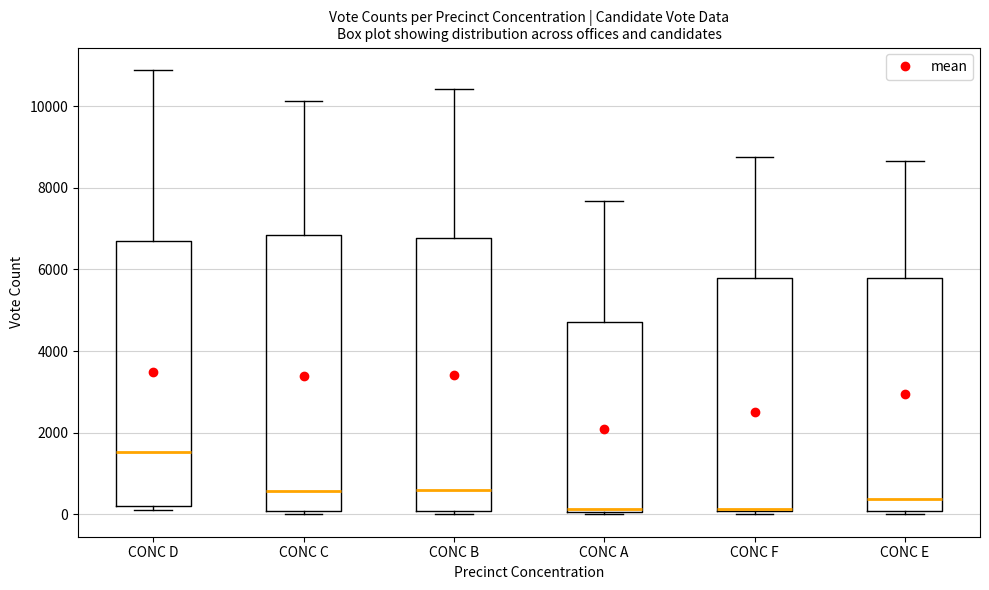

Reading left to right, transcribe this box plot: for each box, give where its median line is, the range the box spans, and where its two whiskers end, as read against the y-axis. The values are not printed on the chart, so give them approximately, as read against the axis.

CONC D: median 1600, box 200 to 6600, whiskers 200 (just below the box's lower edge) to 10800
CONC C: median 600, box 0 to 6800, whiskers 0 (just below the box's lower edge) to 10200
CONC B: median 600, box 0 to 6800, whiskers 0 (just below the box's lower edge) to 10400
CONC A: median 200, box 0 to 4800, whiskers 0 to 7600
CONC F: median 200, box 0 to 5800, whiskers 0 (just below the box's lower edge) to 8800
CONC E: median 400, box 0 to 5800, whiskers 0 (just below the box's lower edge) to 8600